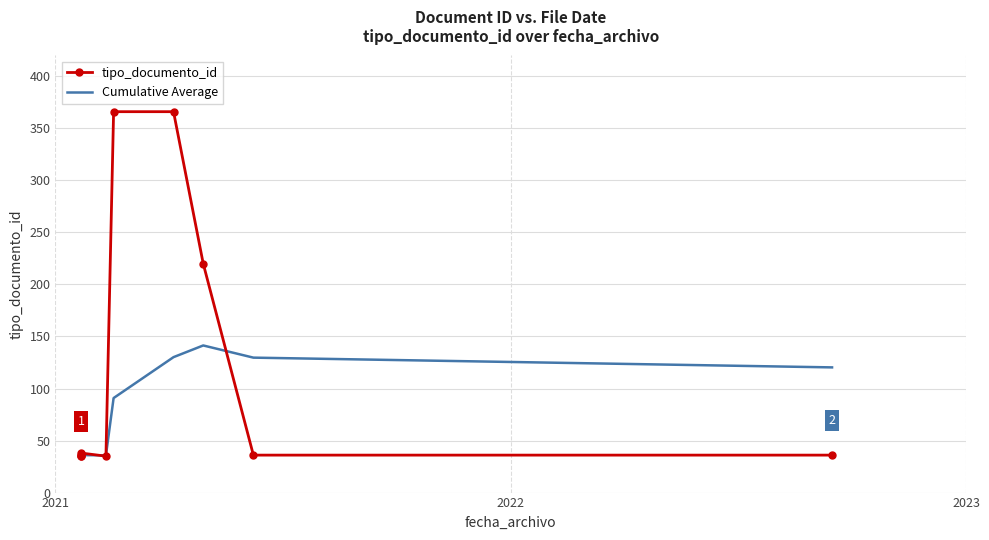

Rank the series by their average value, from highest to lowest.

tipo_documento_id, Cumulative Average